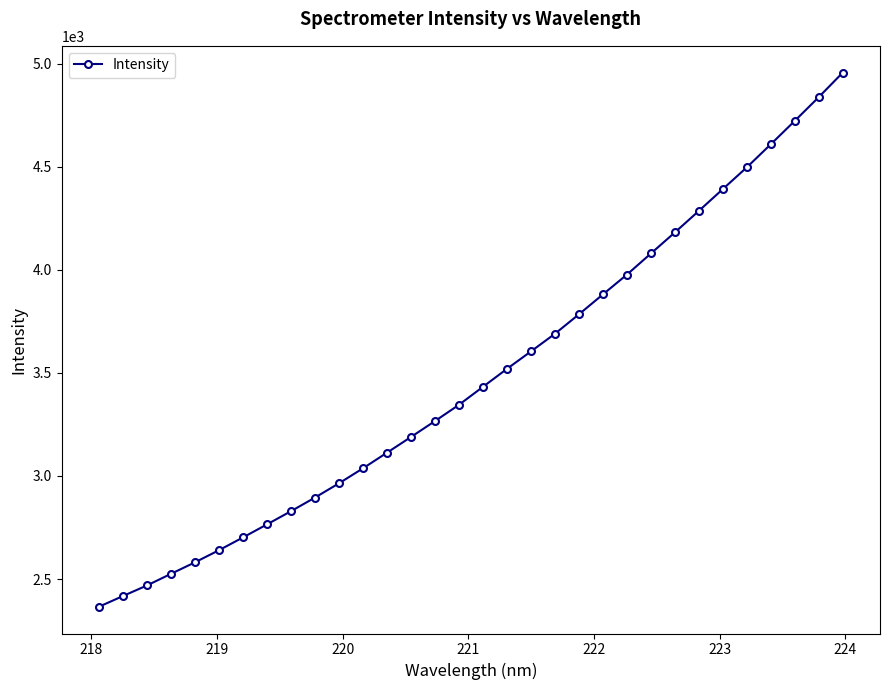

What is the minimum value shown in the chart?

2365.3